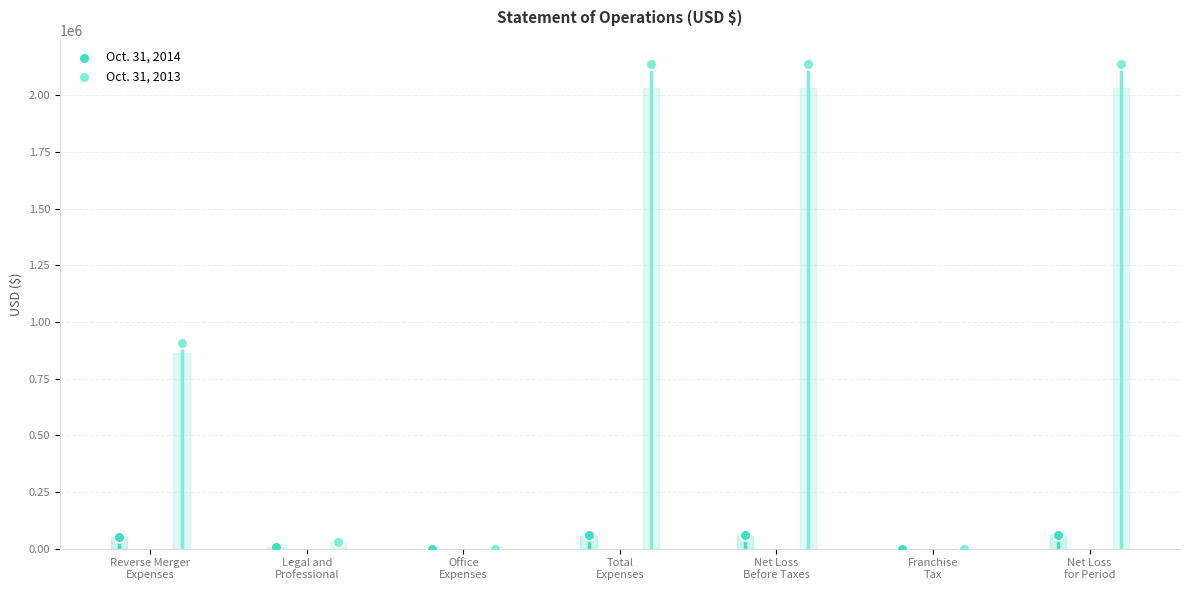

Which series reaches the maximum Y coordinate?

Oct. 31, 2013